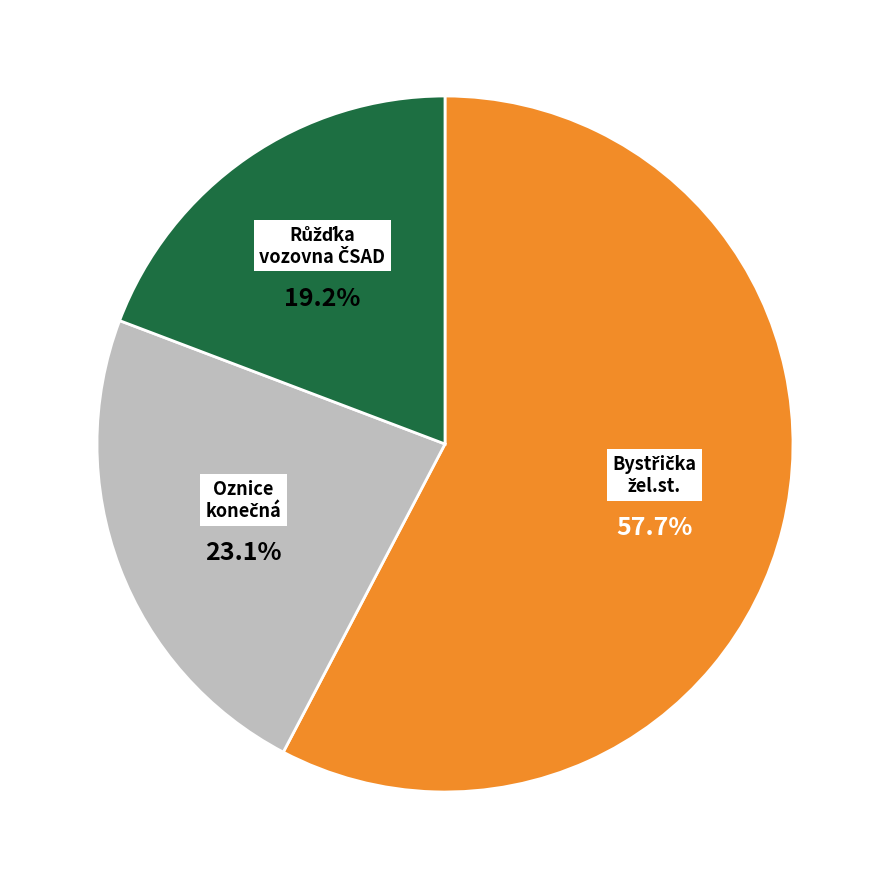

Count the number of slices in the pie.

3